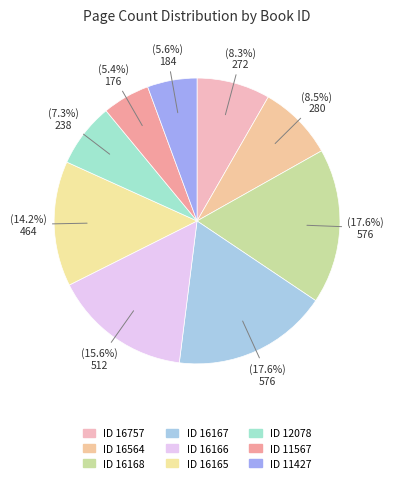

What is the smallest slice in the pie chart?

11567